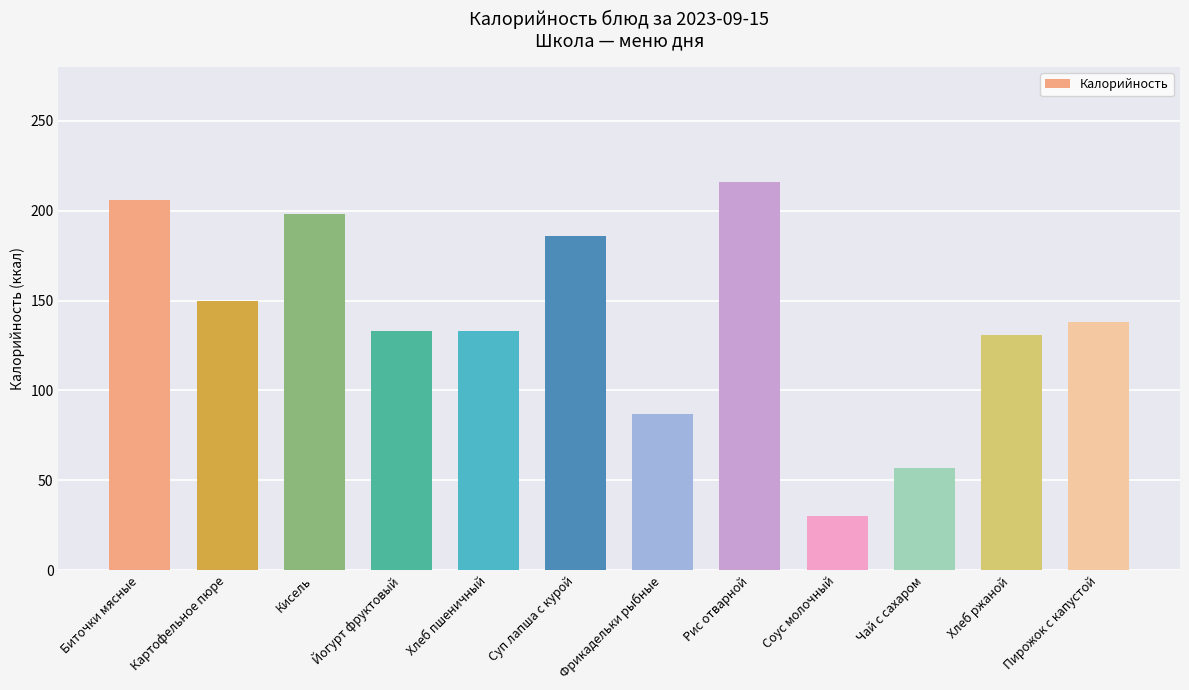

Count the number of data series in this chart.

1